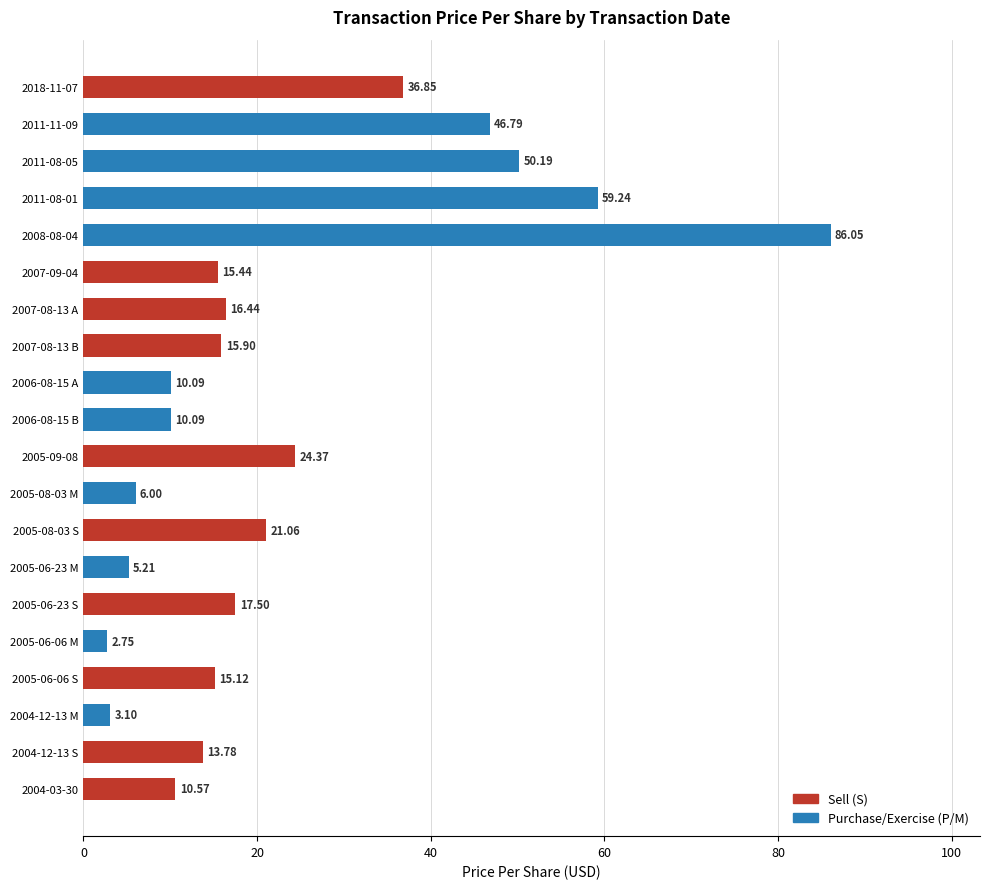

What is the average value?

23.3